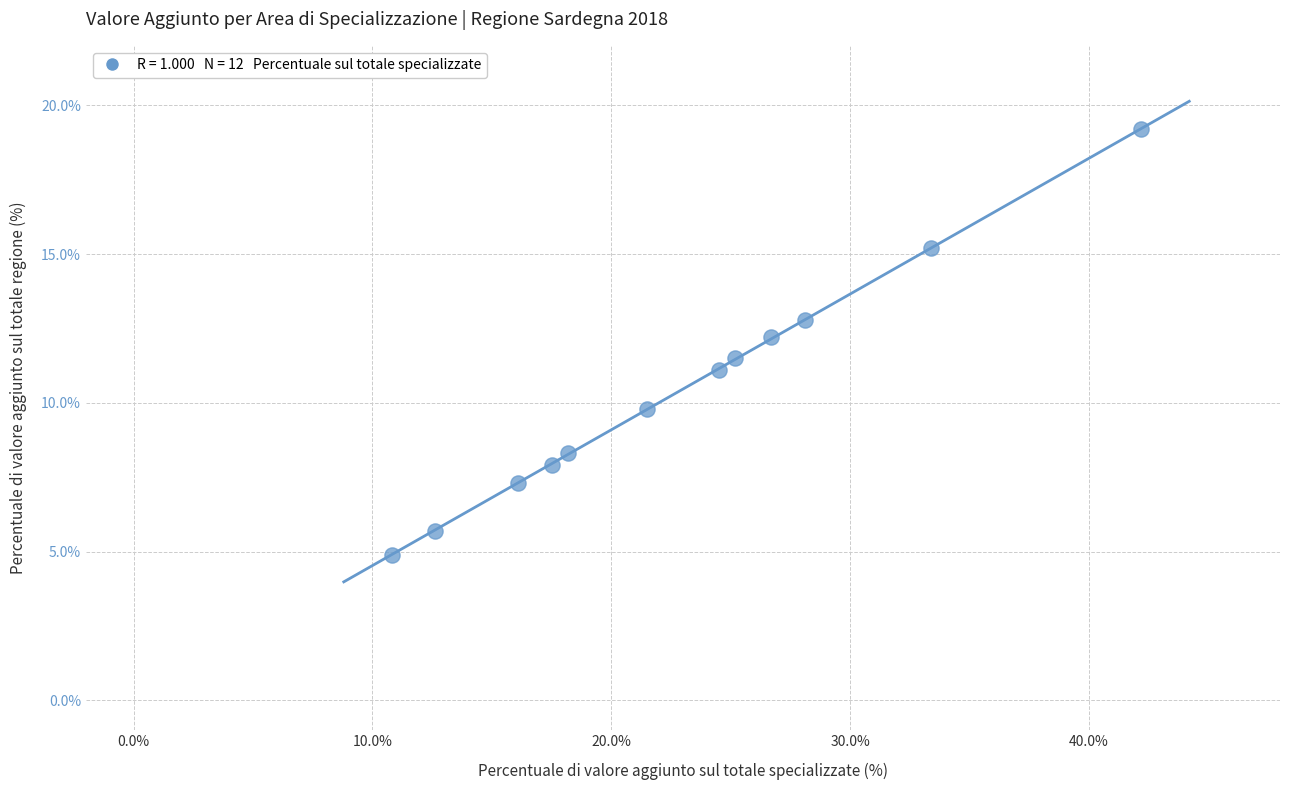

What is the range of X values (max minus min)?

31.4